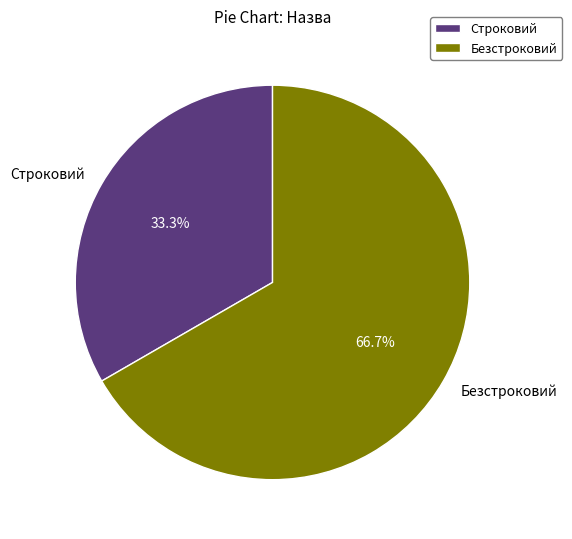

To the nearest percent, what is the average slice percentage?

50%